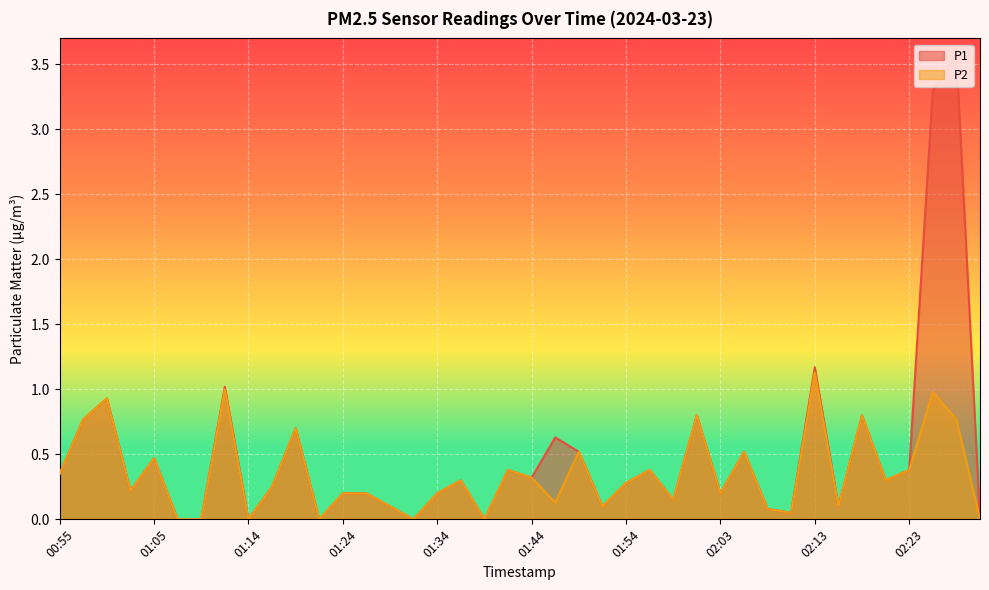

Which category has the highest value across all series?

02:28